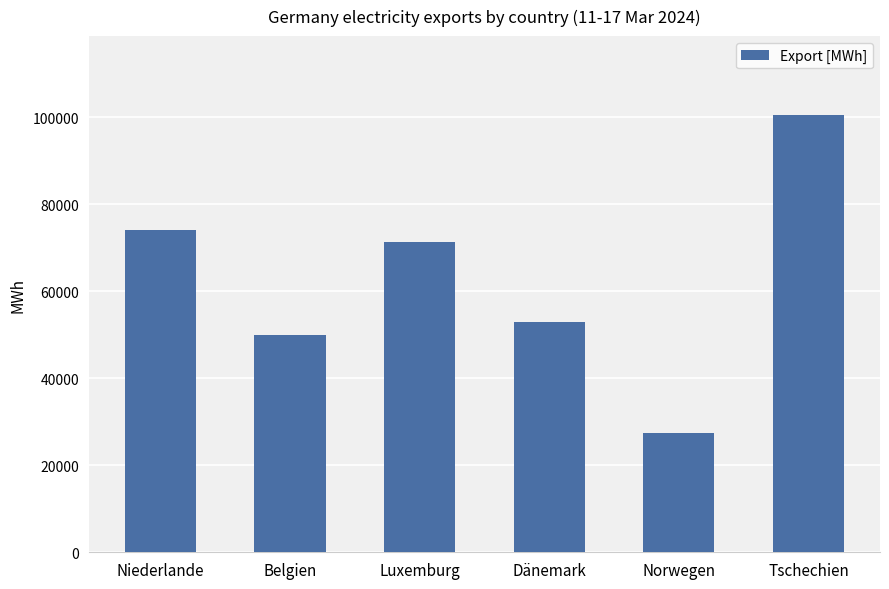

List the labels in order of value, largest first.

Tschechien, Niederlande, Luxemburg, Dänemark, Belgien, Norwegen